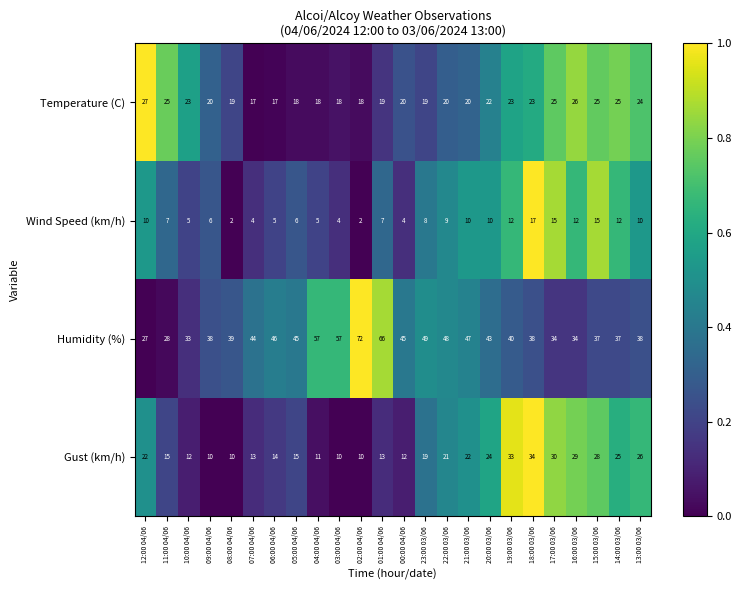

At which label does Humidity (%) reach its minimum?

12:00 04/06